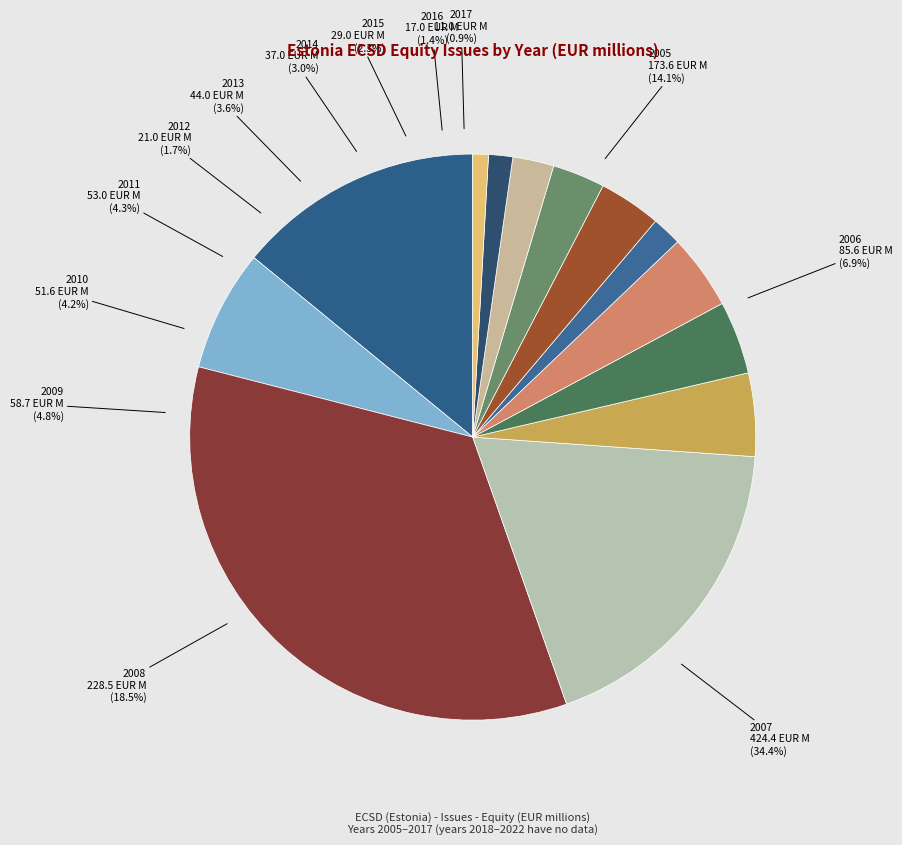

Does 2005 account for over 50% of the chart?

No